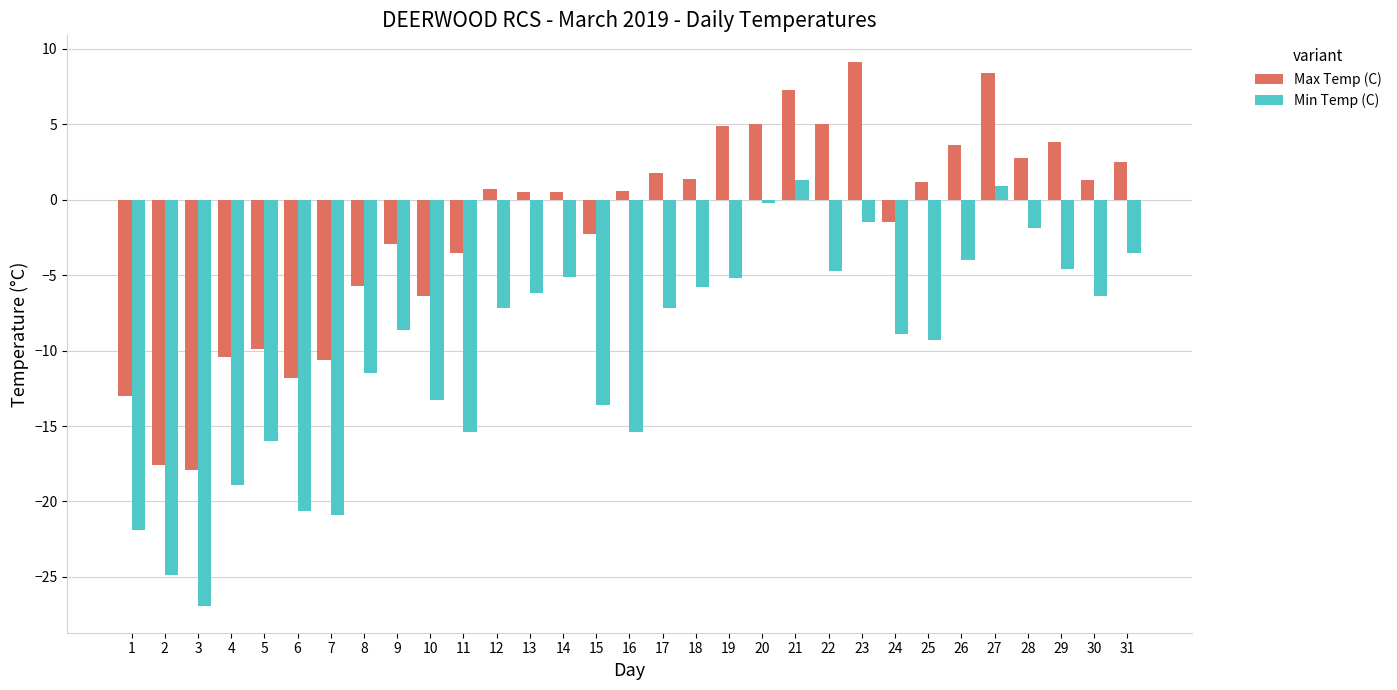

Is the value of Max Temp (C) at 9 greater than the value of Min Temp (C) at 20?

No